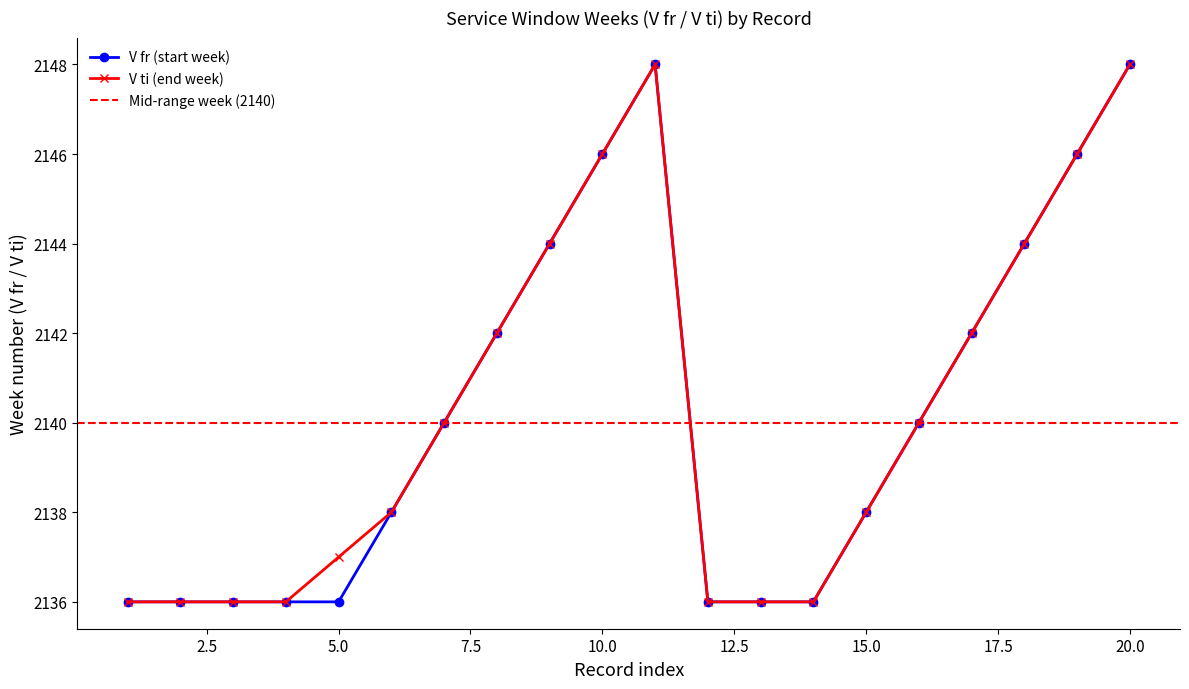

The value of V fr (start week) at 15.0 is 760. True or false?

False